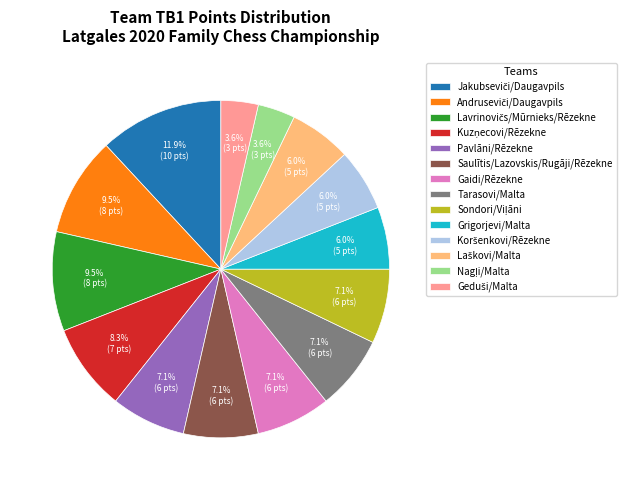

Approximately how many times larger is the value at Saulītis/Lazovskis/Rugāji/Rēzekne compared to Tarasovi/Malta?

1.0